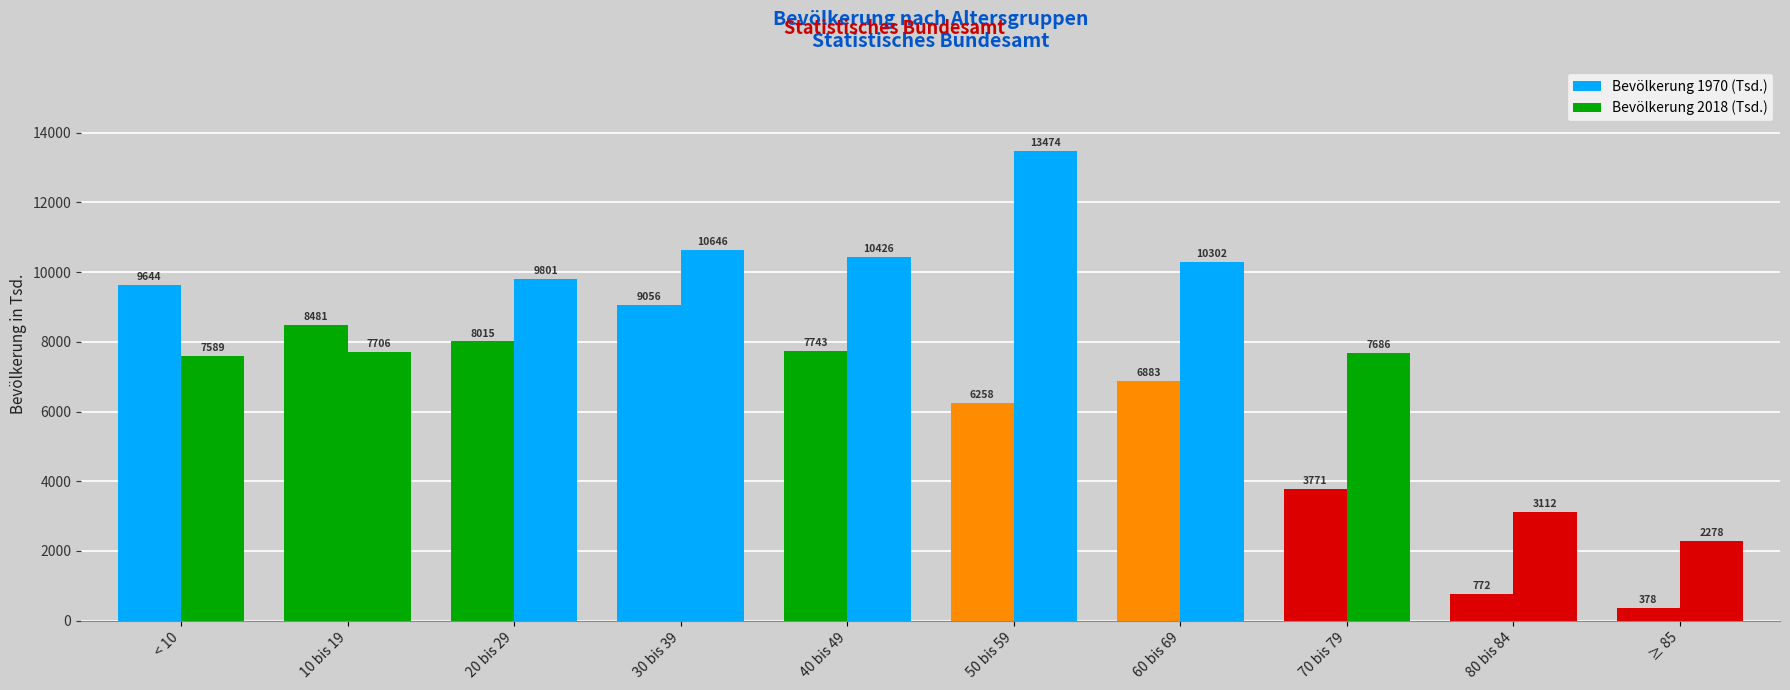

Reading left to right, what are all the values shown in this chart?

Bevölkerung 1970 (Tsd.): < 10=9644	10 bis 19=8481	20 bis 29=8015	30 bis 39=9056	40 bis 49=7743	50 bis 59=6258	60 bis 69=6883	70 bis 79=3771	80 bis 84=772	≥ 85=378
Bevölkerung 2018 (Tsd.): < 10=7589	10 bis 19=7706	20 bis 29=9801	30 bis 39=10646	40 bis 49=10426	50 bis 59=13474	60 bis 69=10302	70 bis 79=7686	80 bis 84=3112	≥ 85=2278